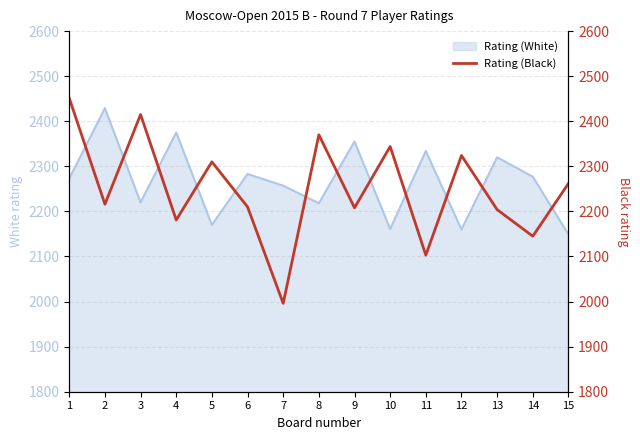

True or false: the data has more than 1 interior local peaks.

True